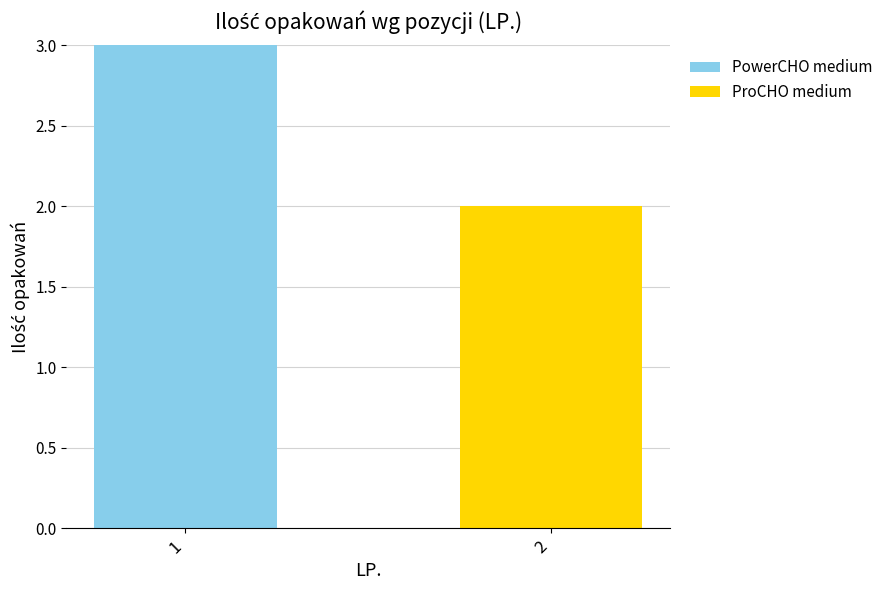

The value of PowerCHO medium at 1 is 2. True or false?

False